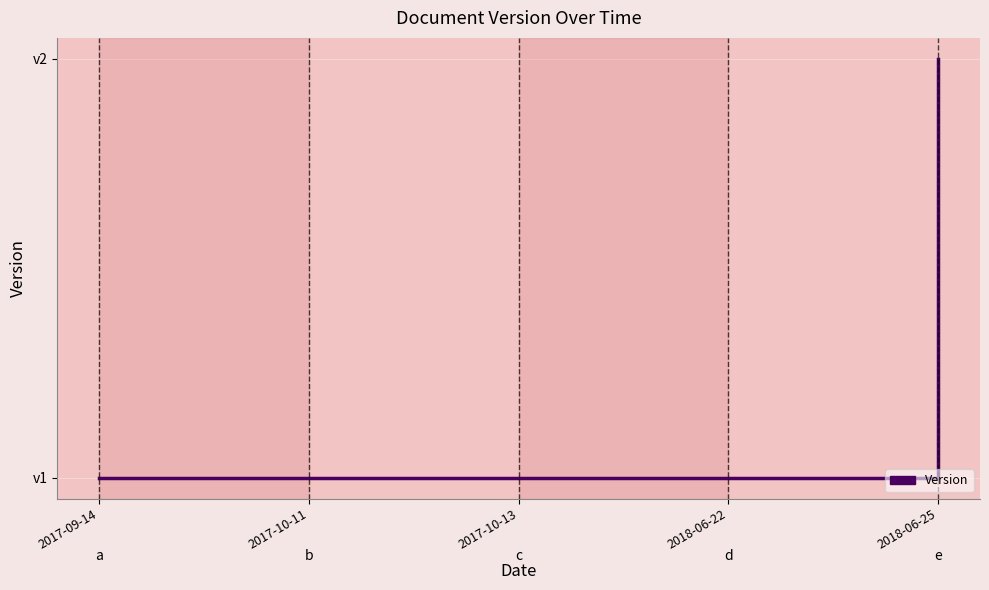

What is the difference between the values at 2018-06-25 and 2017-10-13?

1